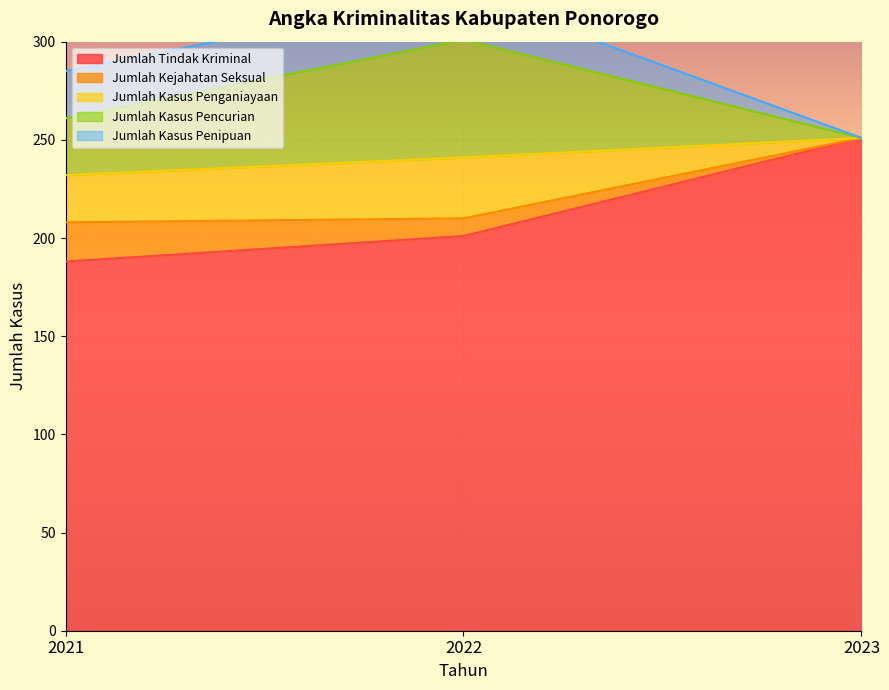

Is the value of Jumlah Kasus Pencurian at 2021 greater than the value of Jumlah Tindak Kriminal at 2021?

Yes